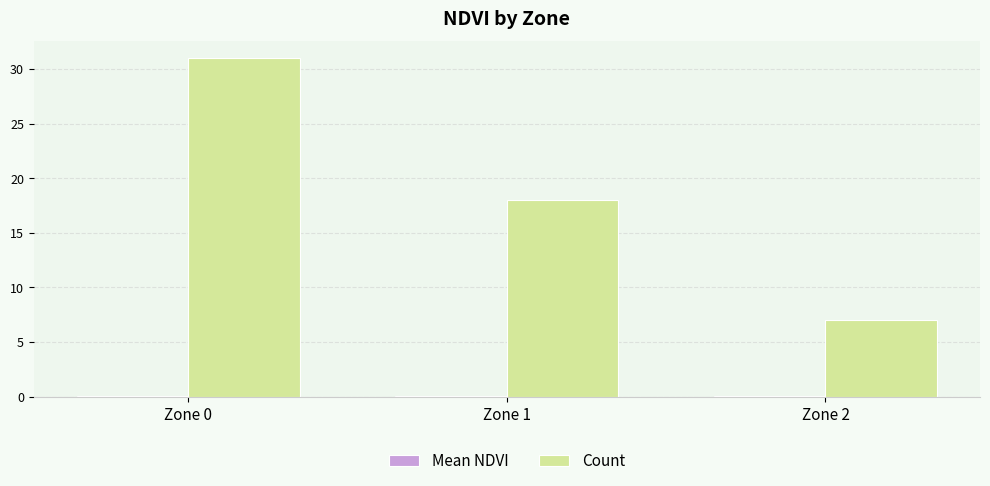

How many Count values are between 7 and 31?

3